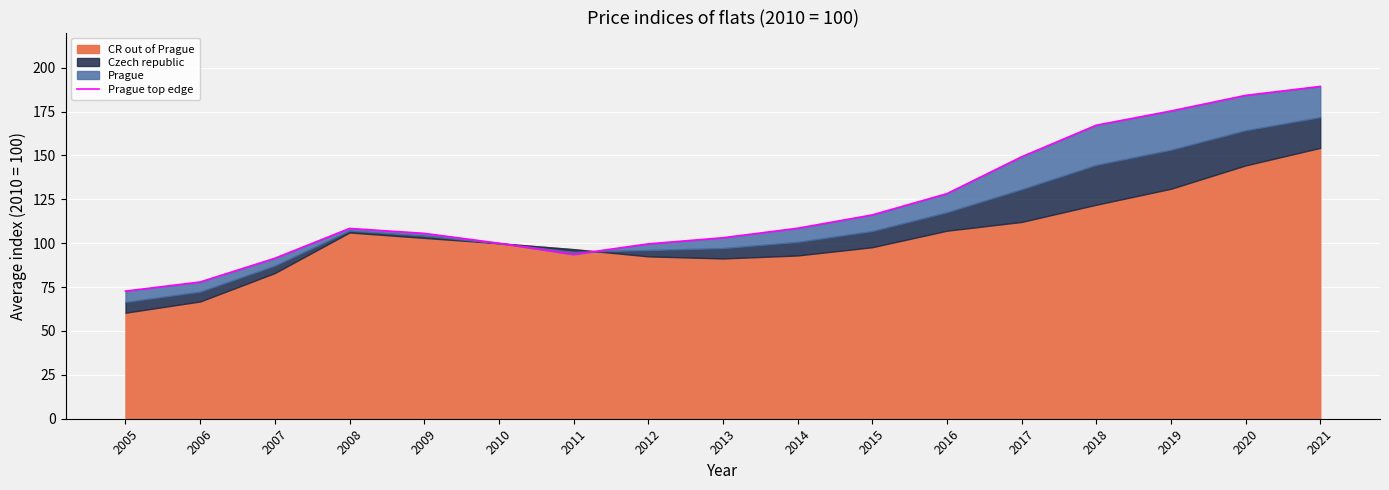

Approximately how many times larger is the value at 2013 compared to 2019?

0.6